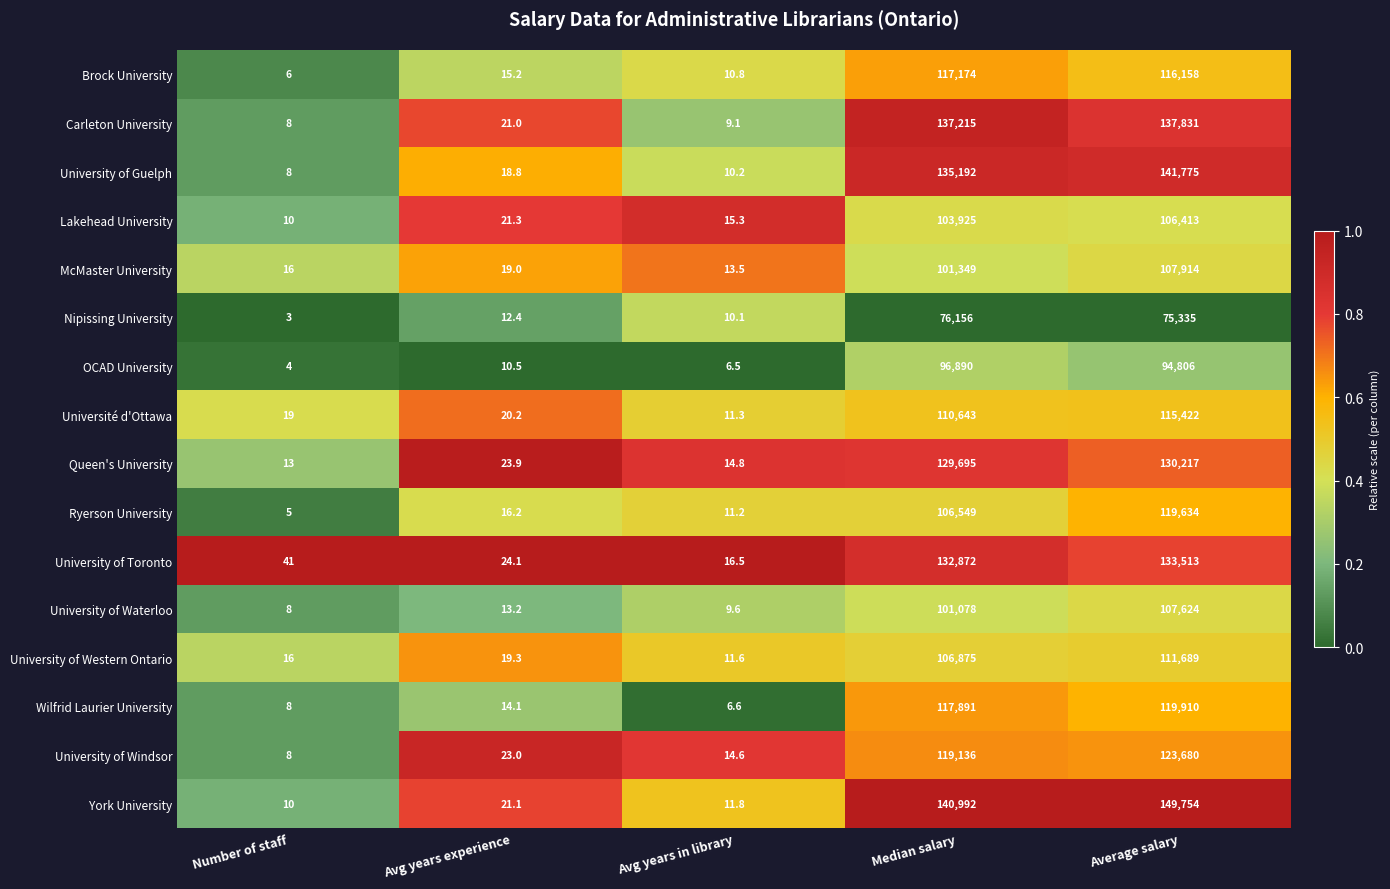

What is the minimum value for Lakehead University?

10.0